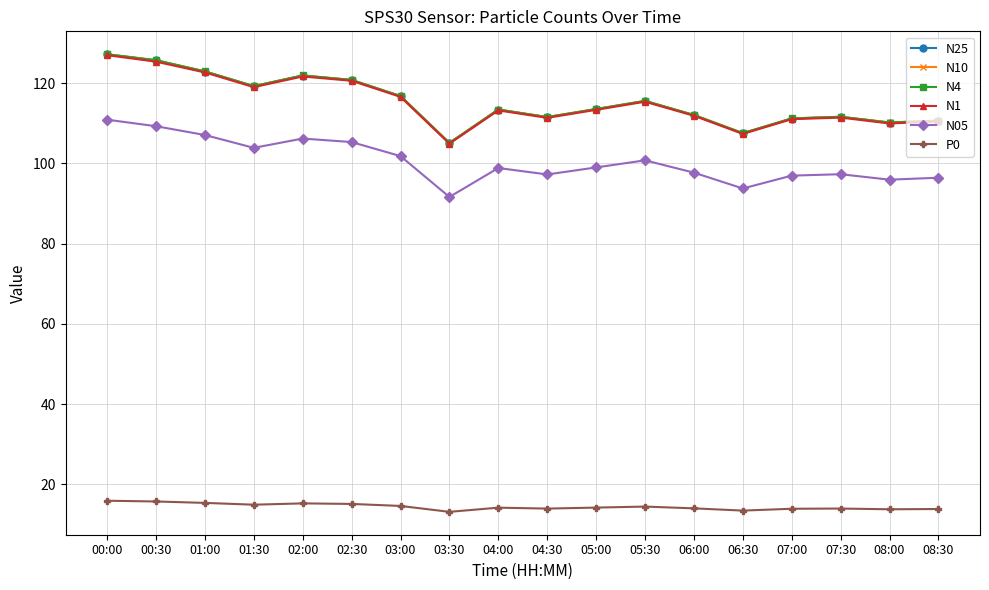

At how many categories does at least one series exceed 74?

18